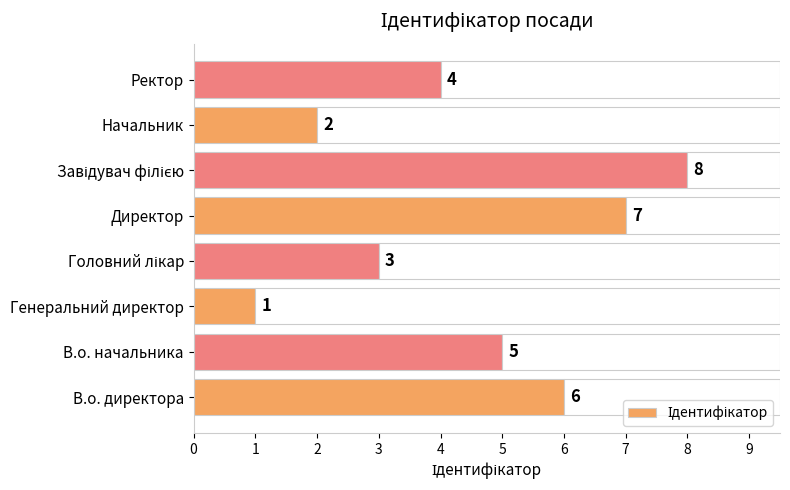

What is the change in value from Начальник to Ректор?

+2